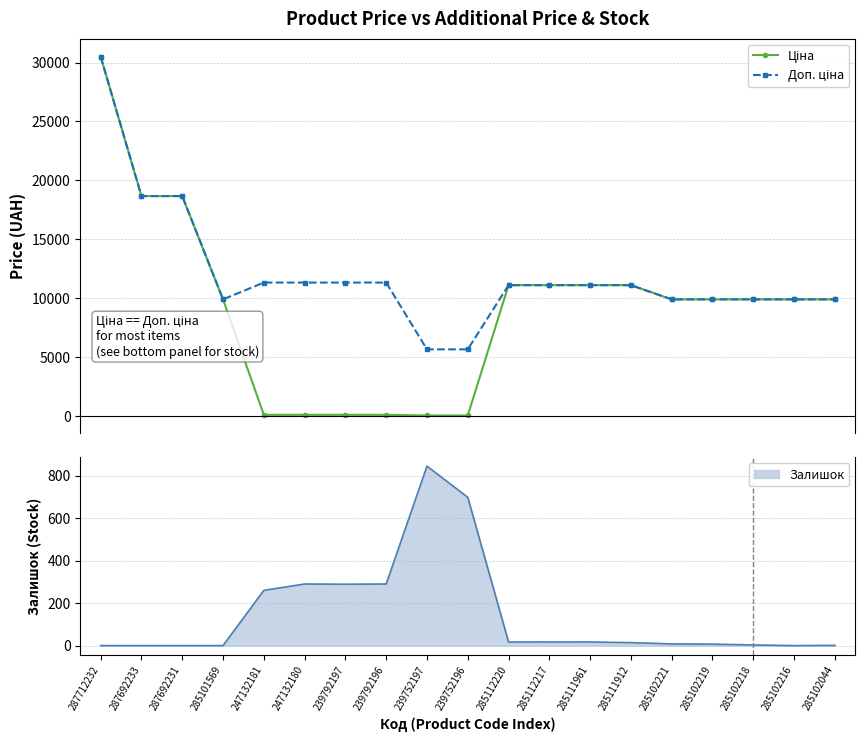

Is it true that Залишок equals 1 at 285102044?

True